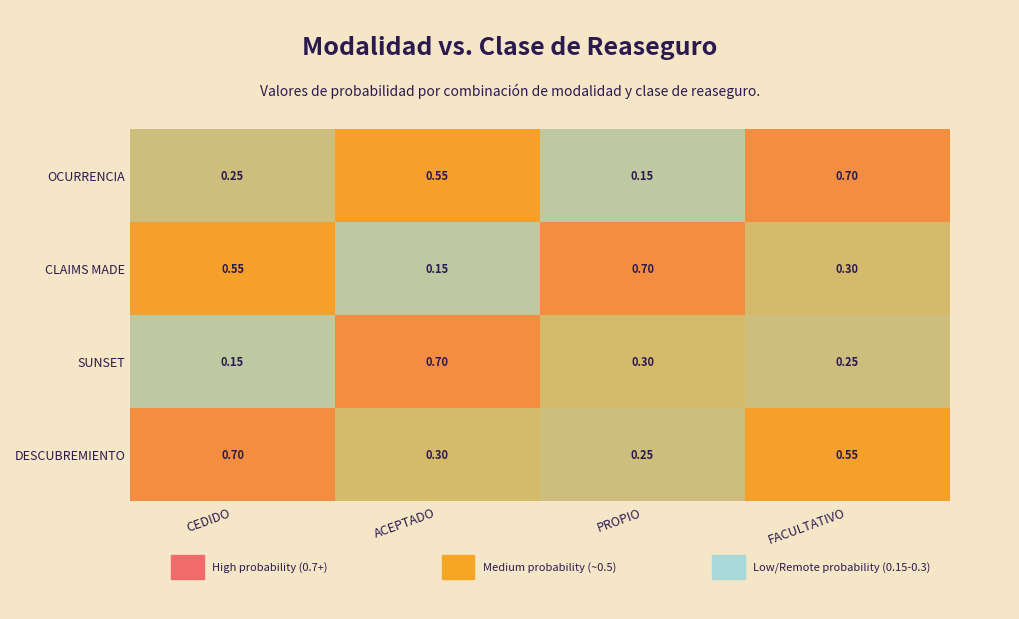

Which category has the highest value in the CLAIMS MADE series?

PROPIO